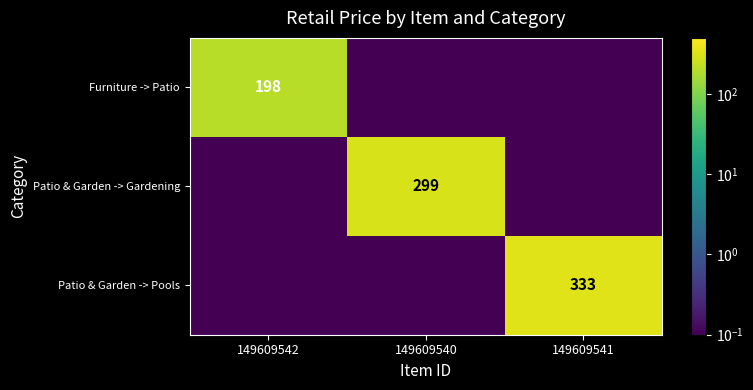

True or false: Patio & Garden -> Pools has a value of 113.2 at 149609541.

False